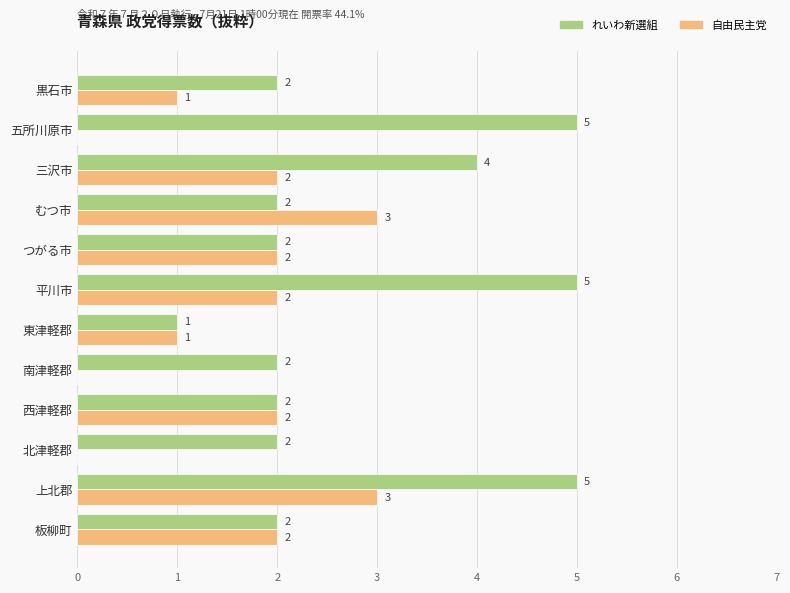

True or false: れいわ新選組 has a value of 2 at 南津軽郡.

True